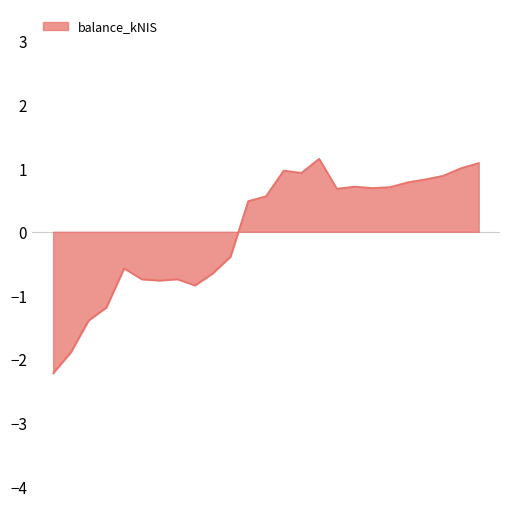

What is the maximum value shown in the chart?

1.1